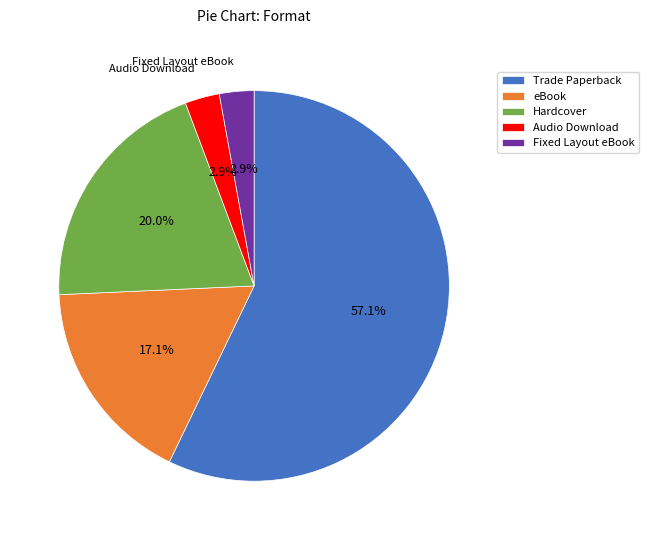

What is the largest slice in the pie chart?

Trade Paperback